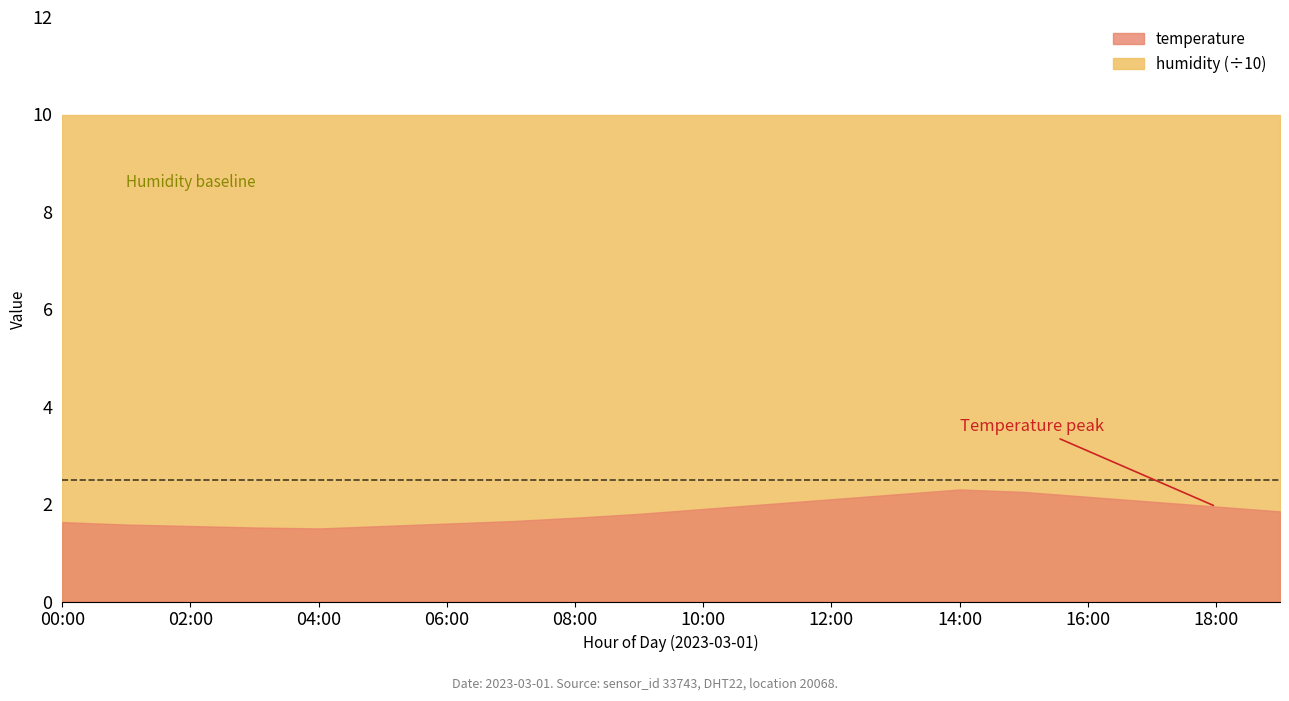

What is the difference between the values at 05:00 and 14:00?

0.7